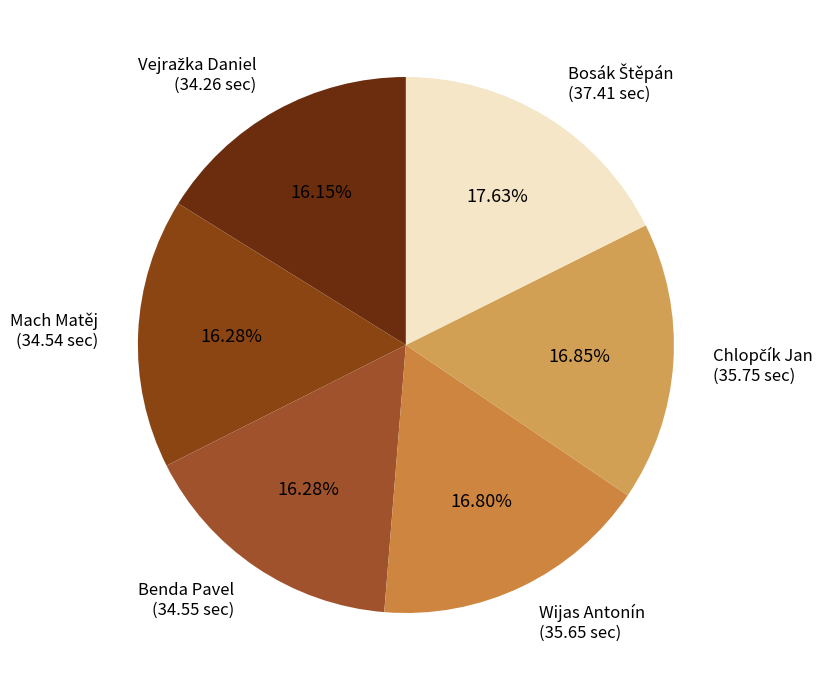

How many segments does this pie chart have?

6